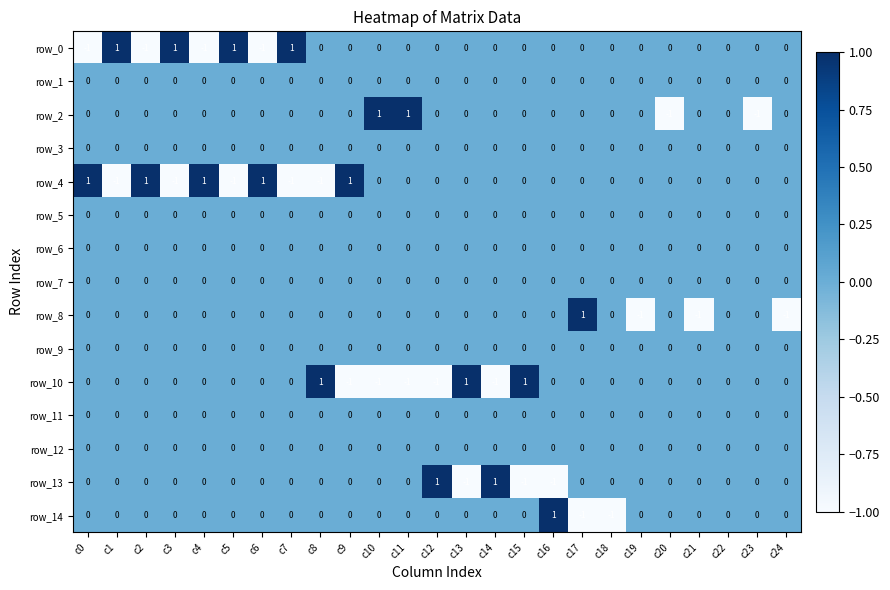

Count the row_4 values in the range 0 to 1.

20